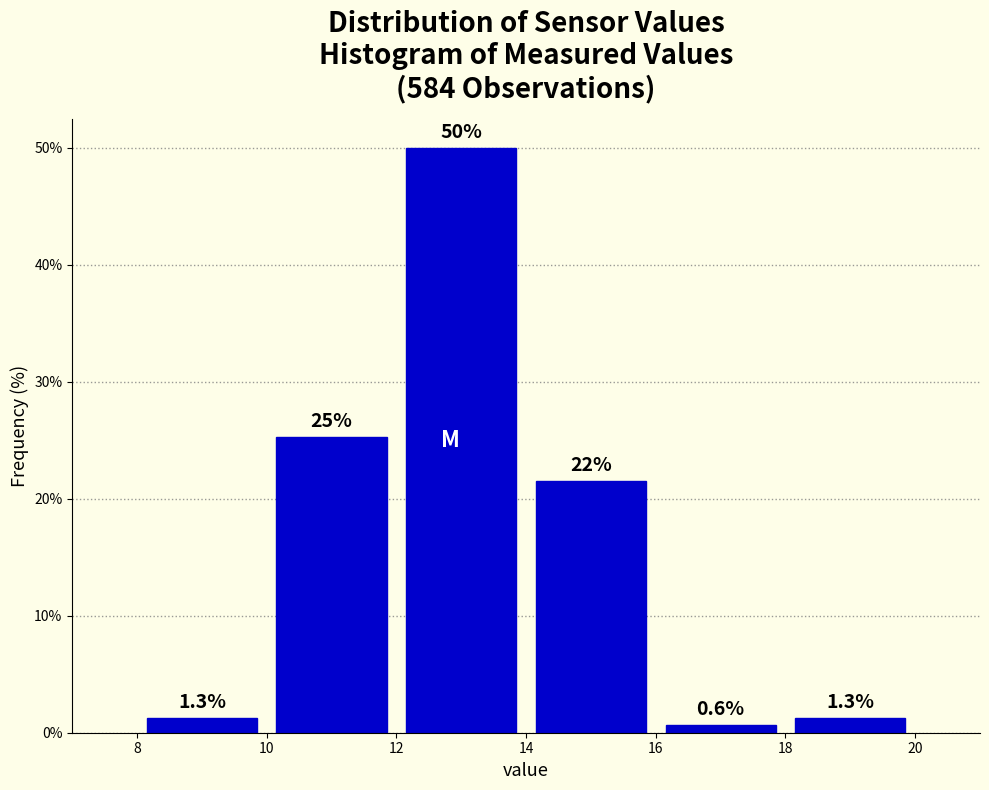

Over which range of the x-axis is the bar tallest?

12 to 14